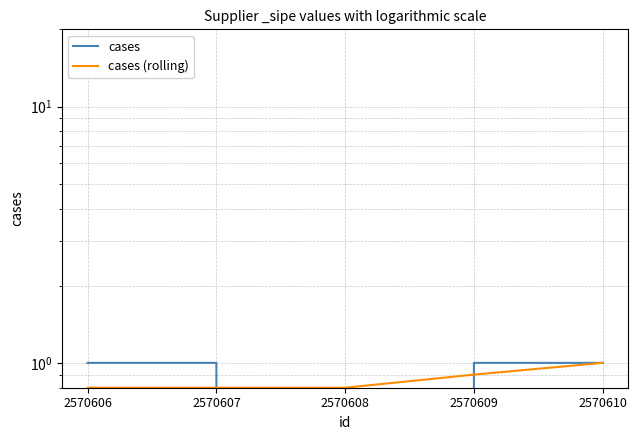

True or false: cases and cases (rolling) intersect in this chart.

True